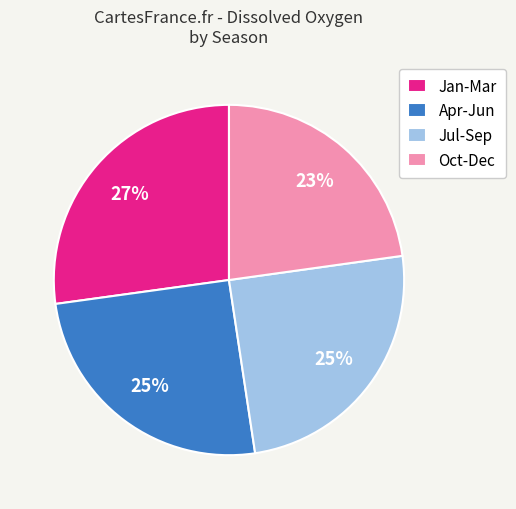

Count the number of slices in the pie.

4